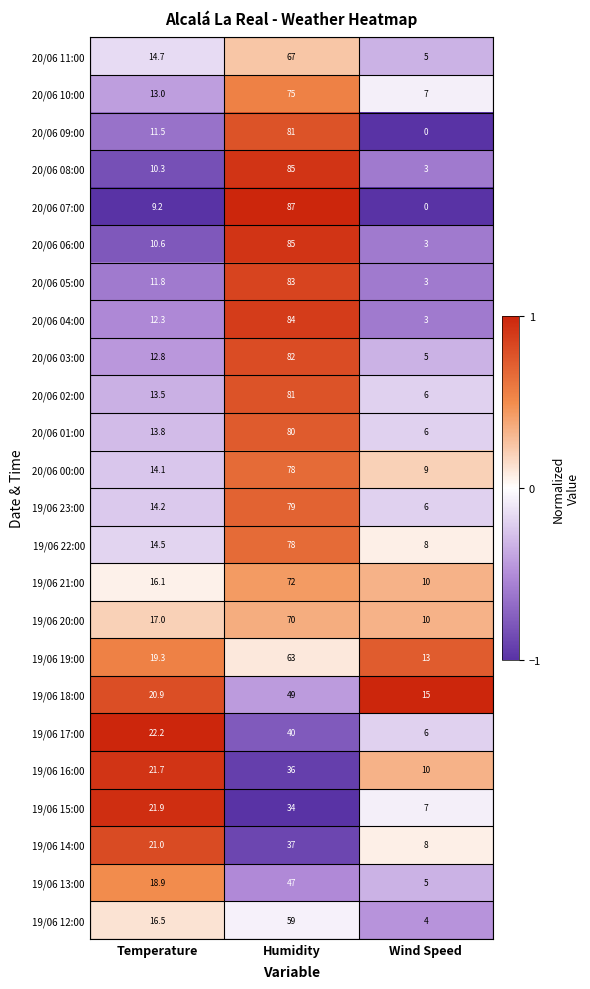

How many data points in 19/06 13:00 are above 18?

2